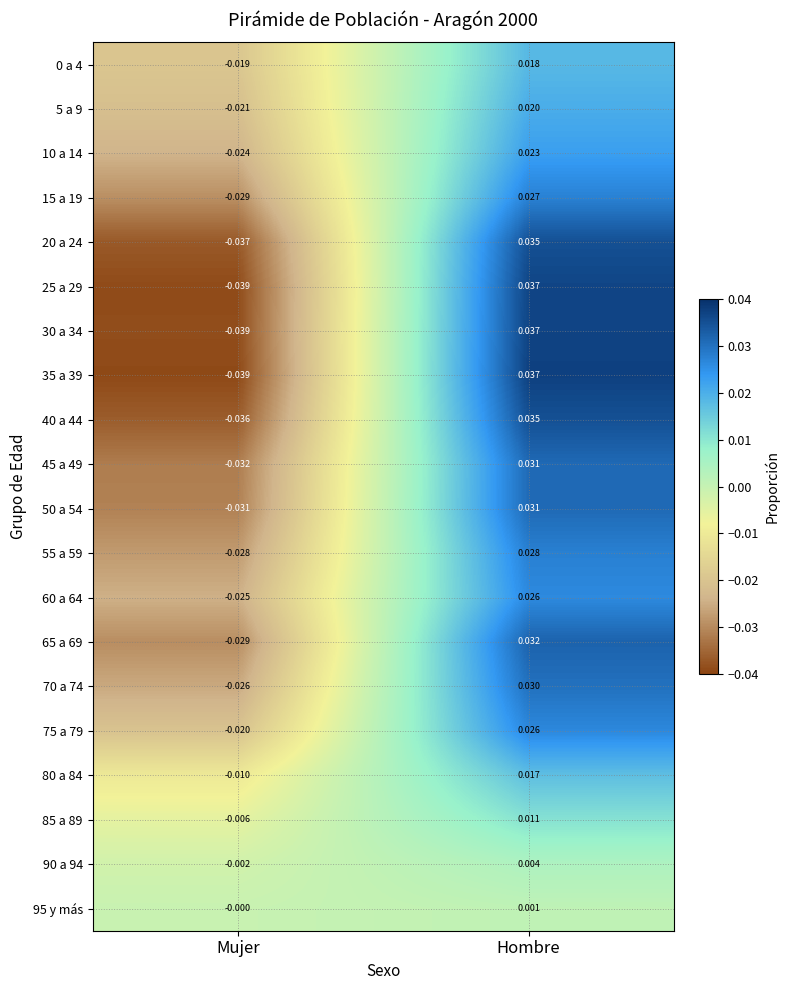

At which label is 20 a 24 closest to 0?

Hombre